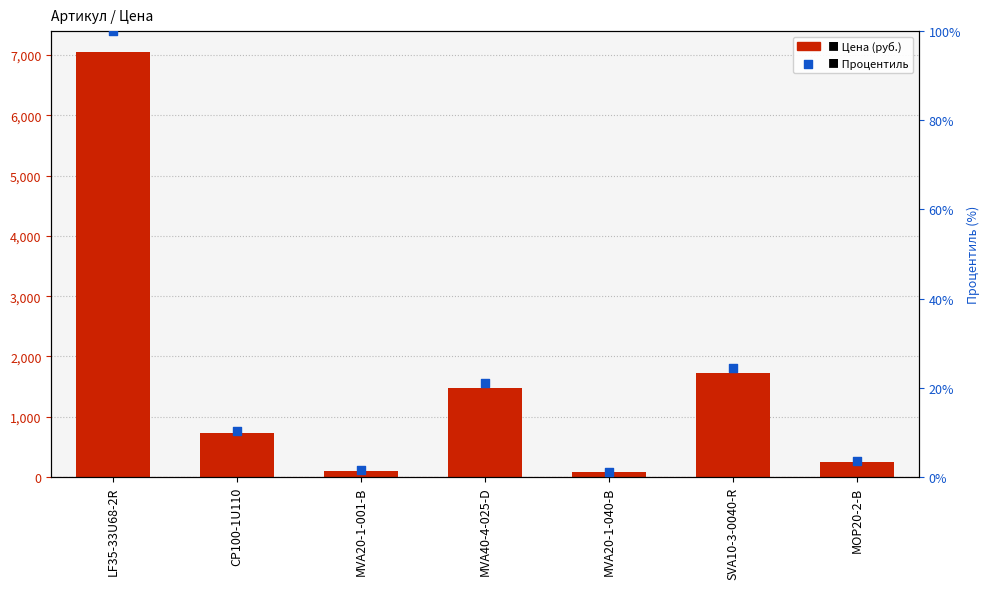

Which series contains the highest Y value?

Цена